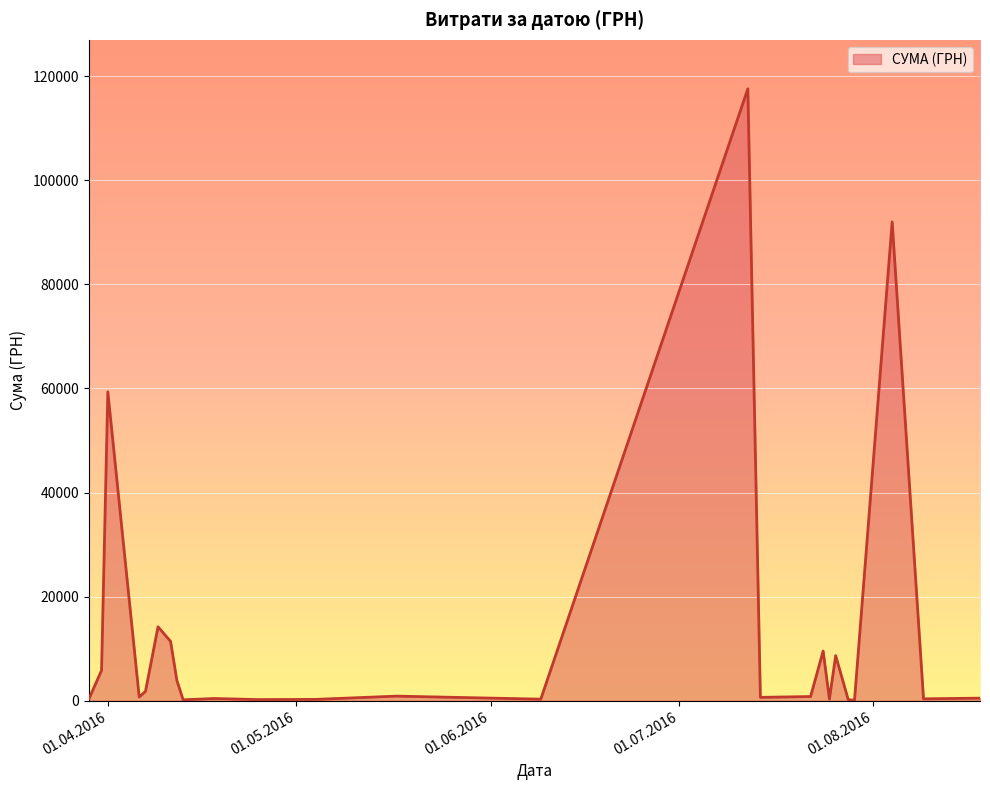

True or false: there are more than 1 points higher than both neighbors.

True